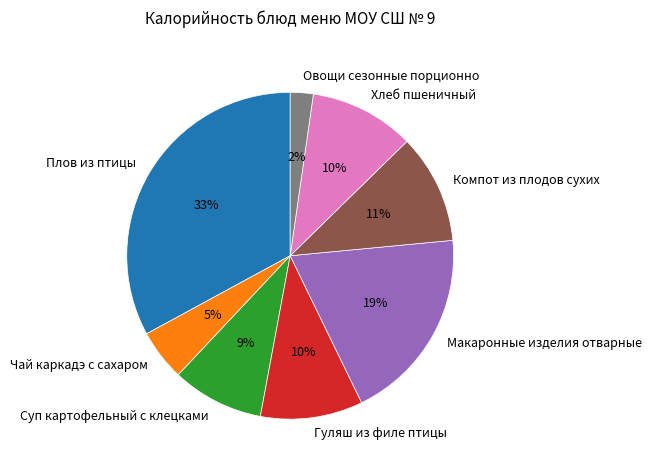

Between Хлеб пшеничный and Плов из птицы, which is larger?

Плов из птицы